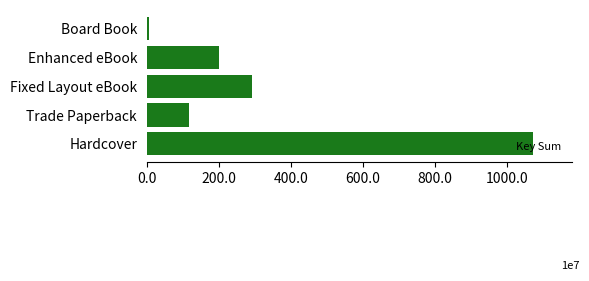

How many data points does each series have?

5